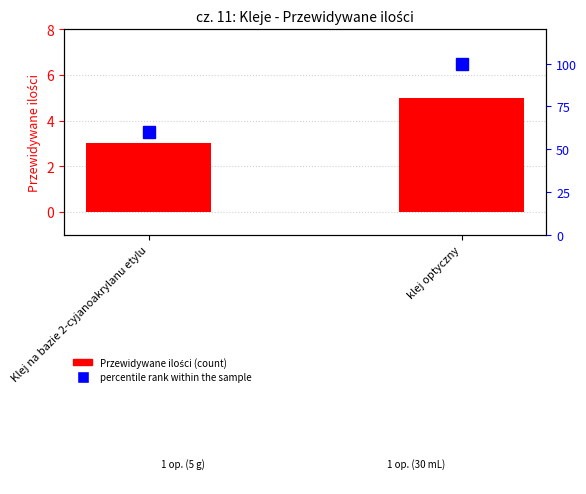

What is the total value across all series at klej optyczny?

105